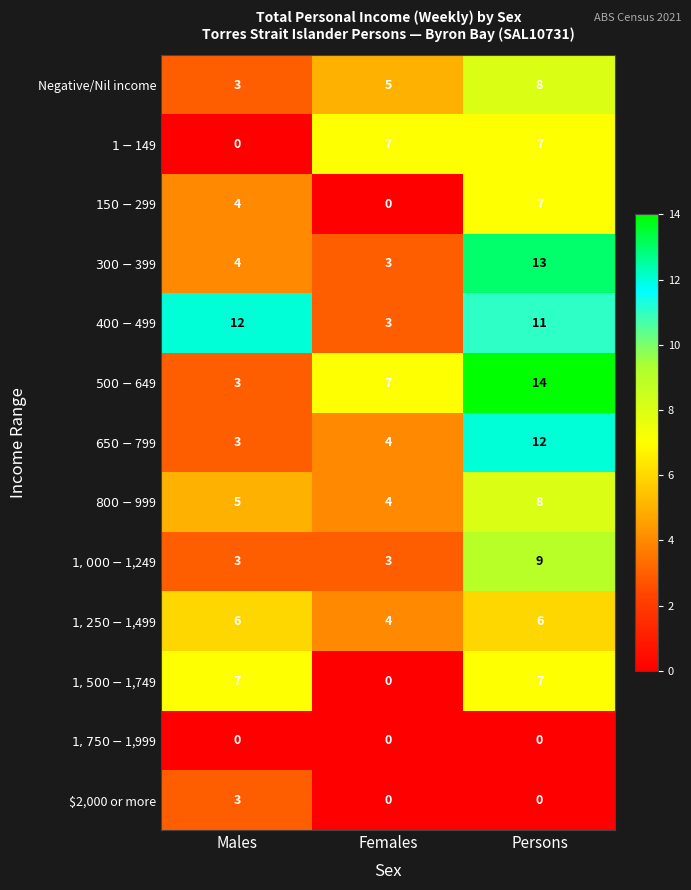

Between Males and Persons, which series saw the biggest shift?

$500-$649